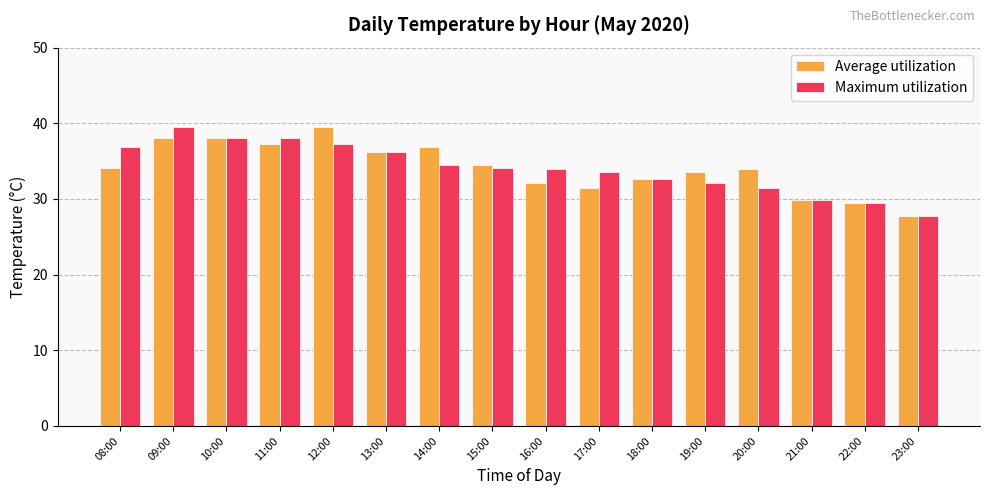

At which category does the chart reach its minimum across all series?

23:00